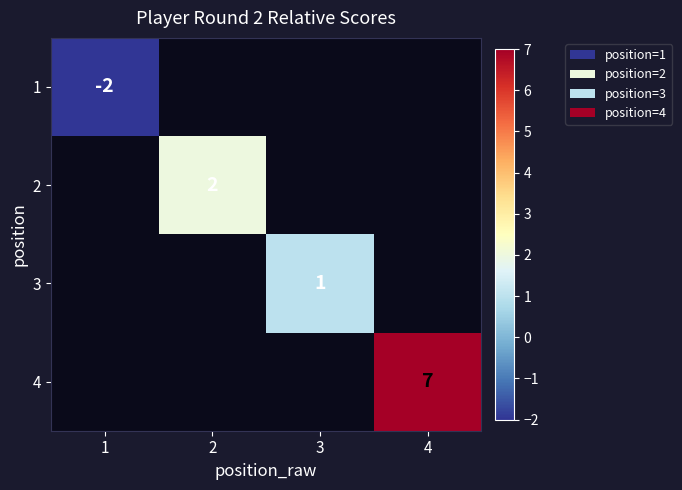

The 1 series shows -2 at 1. True or false?

True